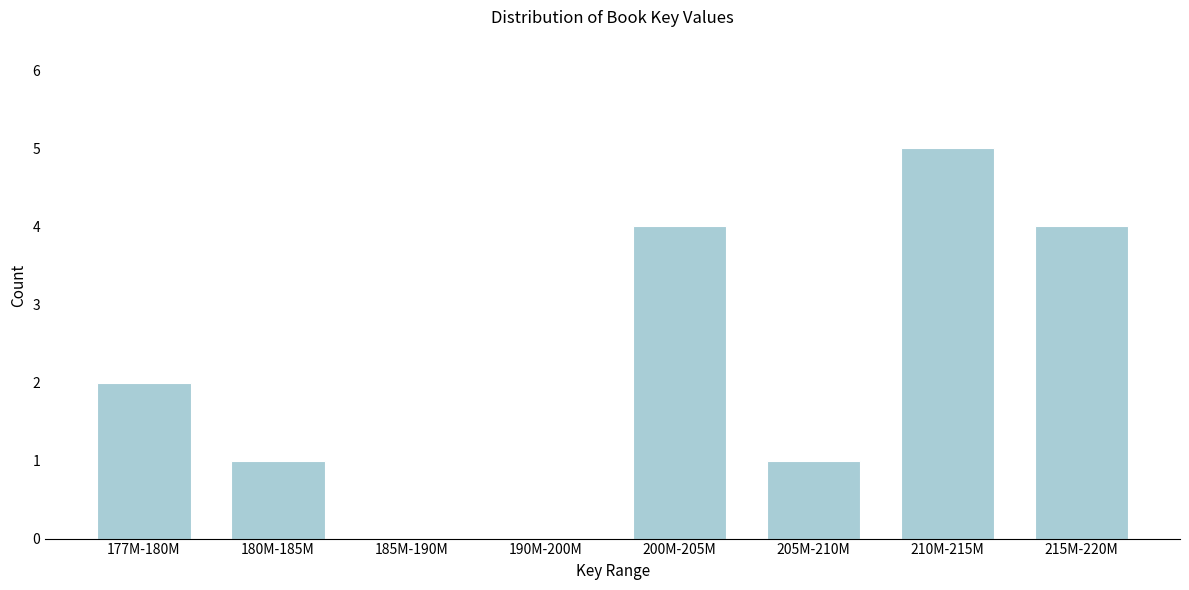

Reading left to right, what are all the values shown in this chart?

177M-180M=2	180M-185M=1	185M-190M=0	190M-200M=0	200M-205M=4	205M-210M=1	210M-215M=5	215M-220M=4